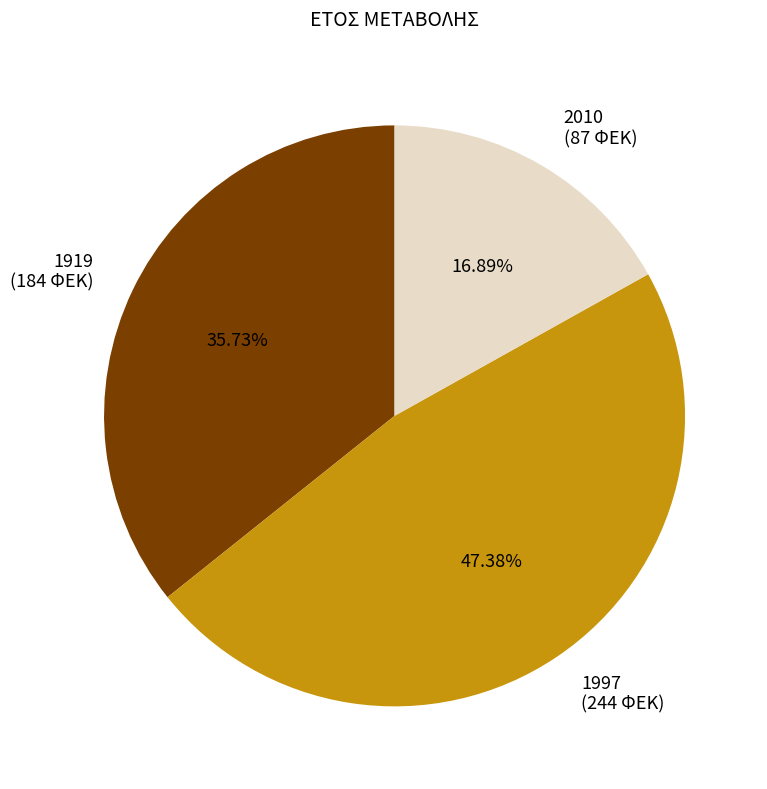

To the nearest percent, what portion does 2010 represent?

17%